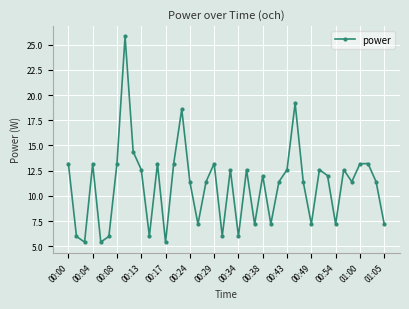

How many values exceed 12?

20